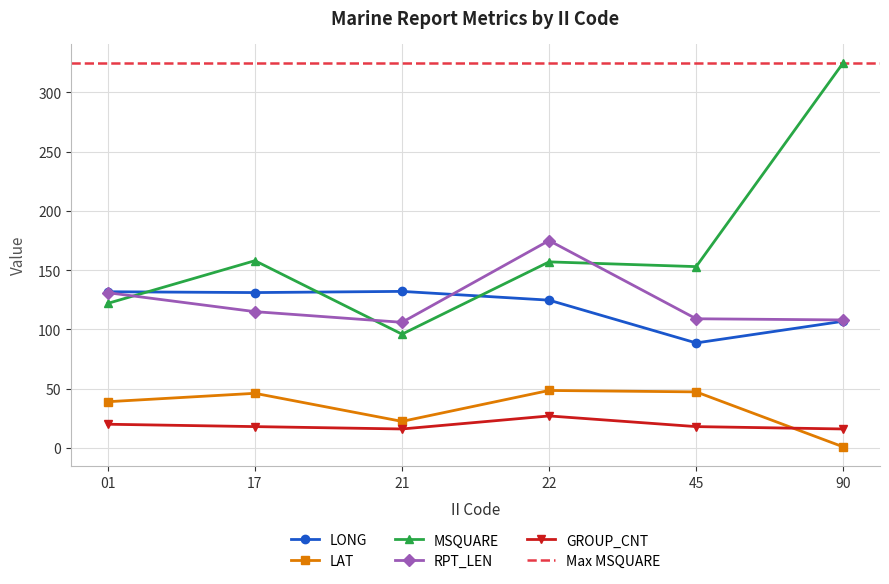

Where is the first local minimum for RPT_LEN?

21